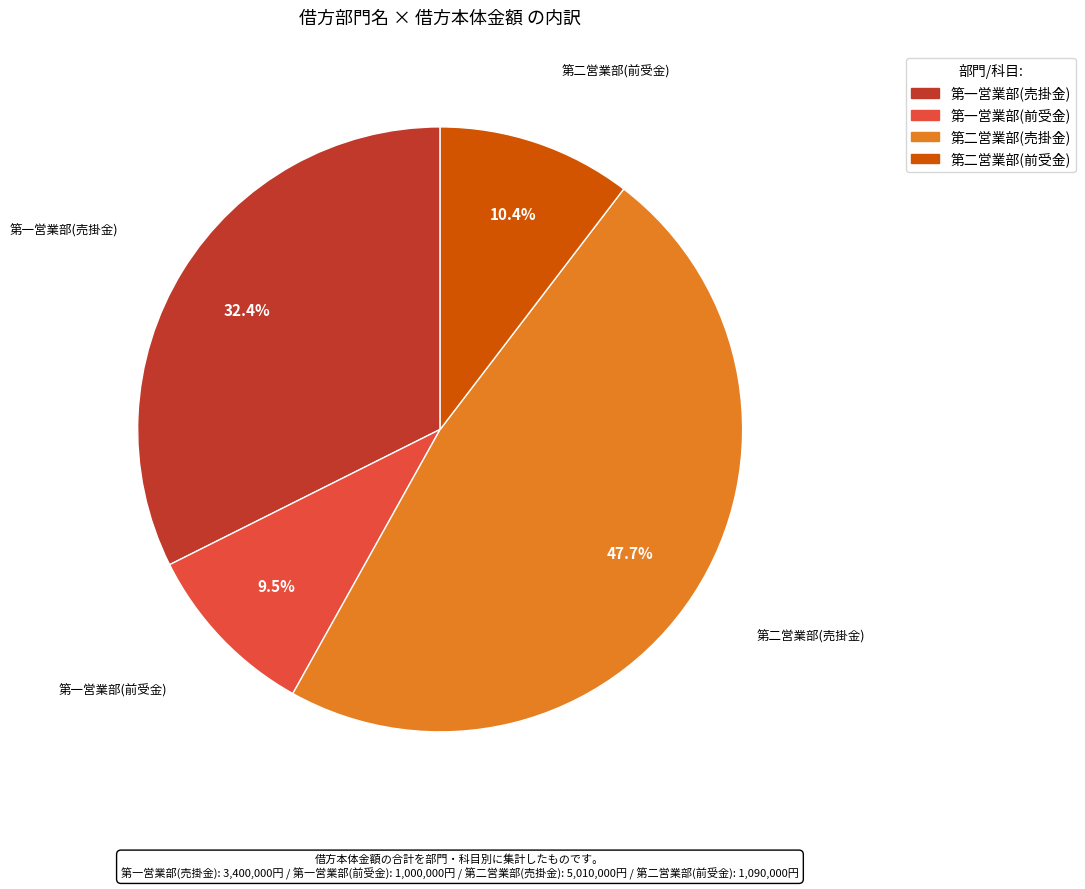

To the nearest percent, what is the difference between the 第二営業部(前受金) and 第一営業部(前受金) slice percentages?

1%